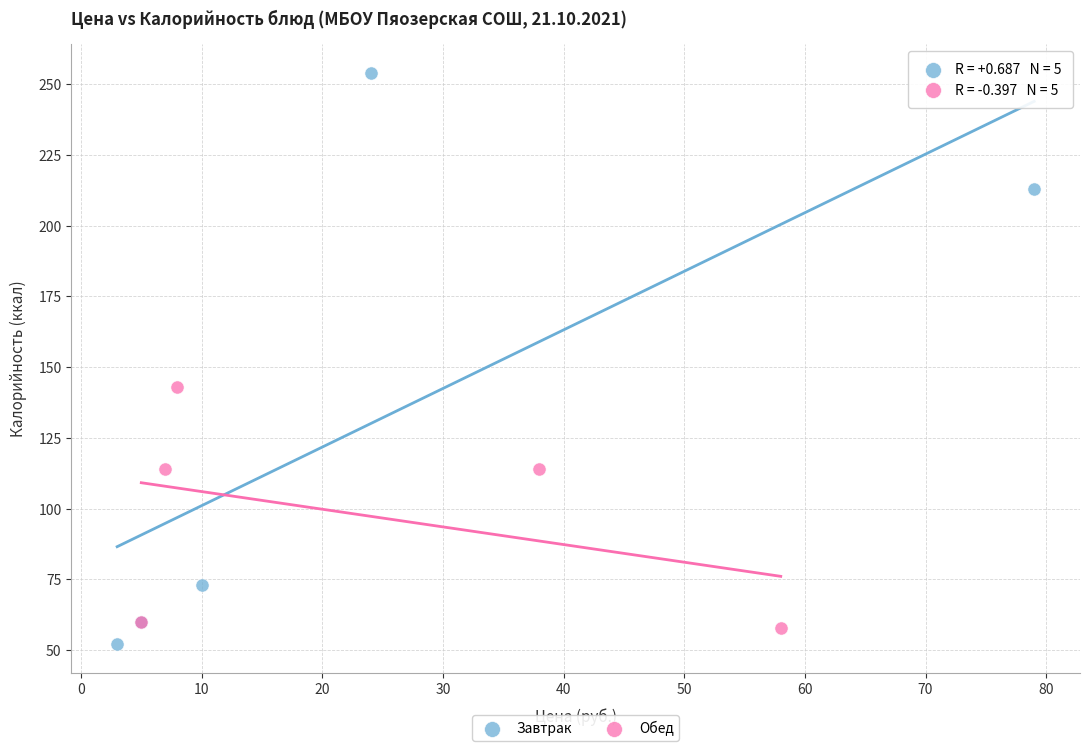

What are all the series names shown in the legend?

Завтрак, Обед